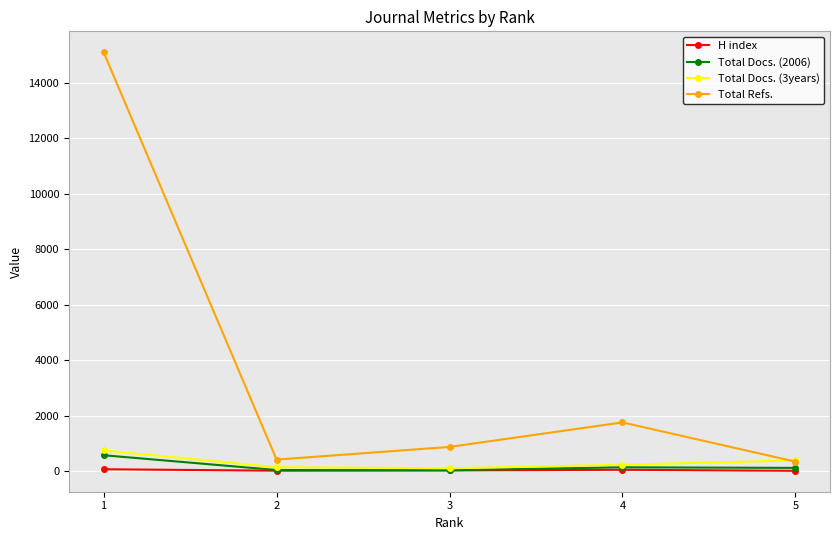

Rank the series by their maximum value, from highest to lowest.

Total Refs., Total Docs. (3years), Total Docs. (2006), H index